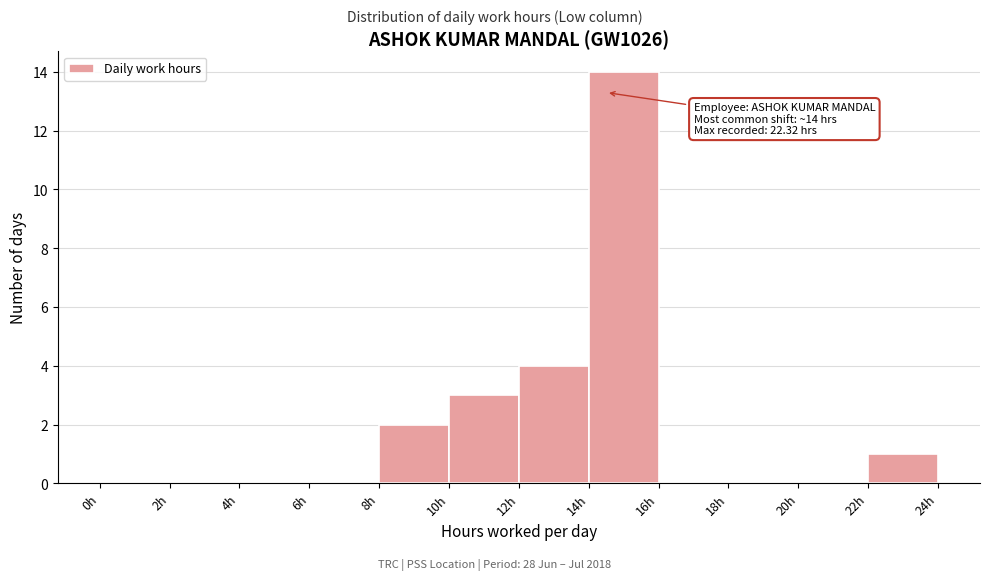

Which range on the x-axis has the tallest bar?

14 to 16